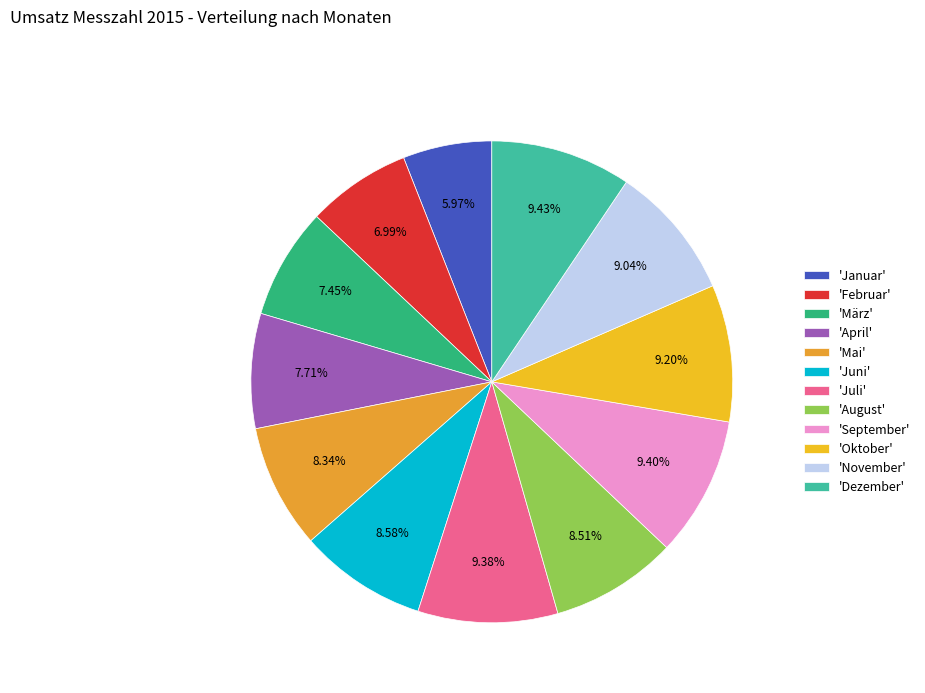

How many segments does this pie chart have?

12